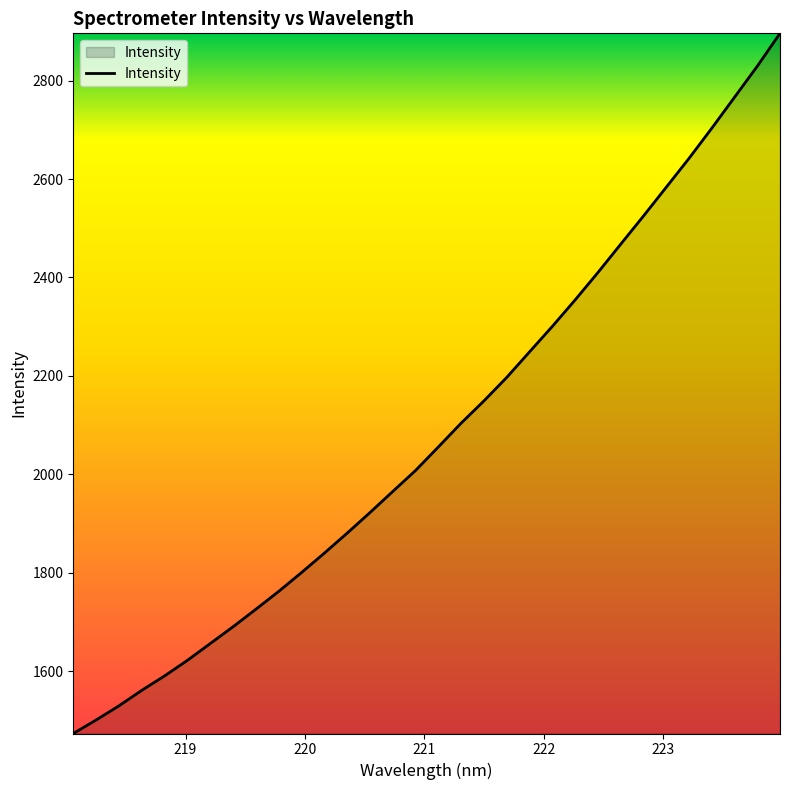

Reading left to right, what are all the values shown in this chart?

1473.2	1500.6	1529.4	1560.9	1590.2	1621.9	1656.0	1690.1	1725.6	1761.9	1800.2	1839.6	1880.2	1922.0	1965.0	2007.6	2055.4	2103.8	2149.0	2196.7	2248.6	2300.4	2354.1	2409.7	2467.4	2524.6	2583.1	2641.8	2703.1	2766.1	2829.2	2896.2